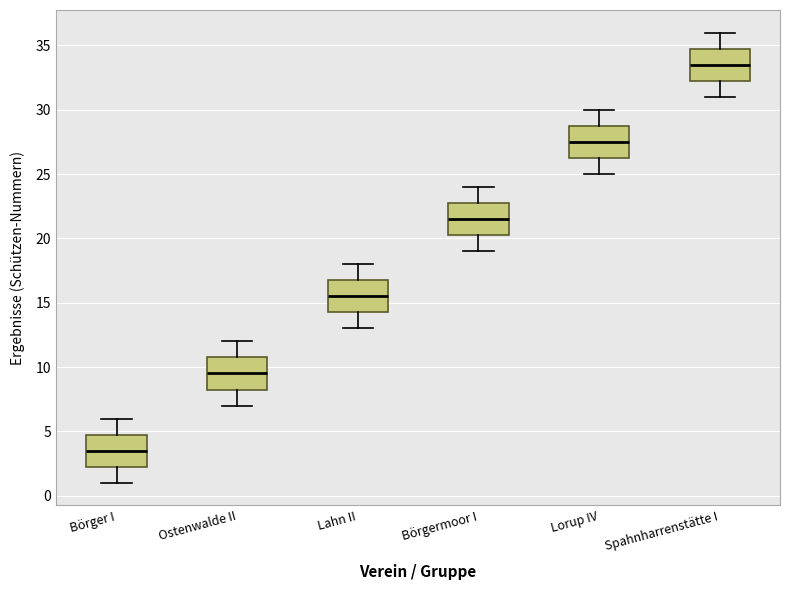

Reading left to right, read every box against the y-axis: the position of its median line, the range the box covers, and the ends of its whiskers. The values are not printed on the chart, so give them approximately, as read against the axis.

Börger I: median 3.5, box 2.5 to 5.0, whiskers 1.0 to 6.0
Ostenwalde II: median 9.5, box 8.5 to 11.0, whiskers 7.0 to 12.0
Lahn II: median 15.5, box 14.5 to 17.0, whiskers 13.0 to 18.0
Börgermoor I: median 21.5, box 20.5 to 23.0, whiskers 19.0 to 24.0
Lorup IV: median 27.5, box 26.5 to 29.0, whiskers 25.0 to 30.0
Spahnharrenstätte I: median 33.5, box 32.5 to 35.0, whiskers 31.0 to 36.0